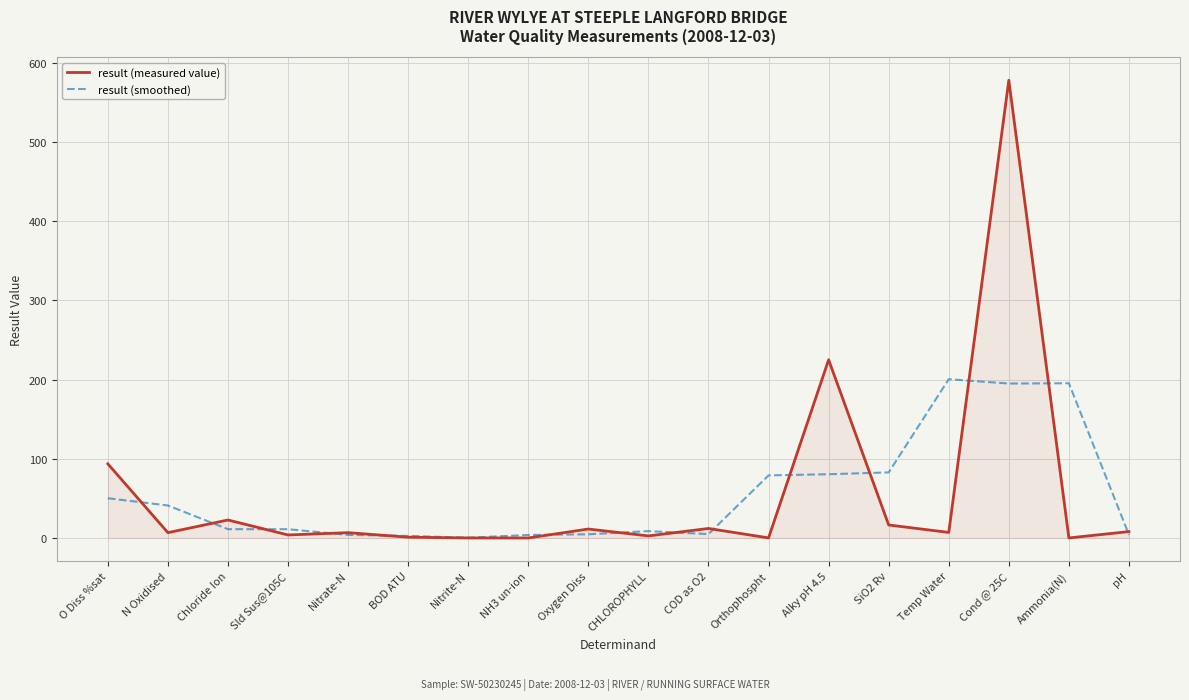

How many lines are shown in the chart?

2